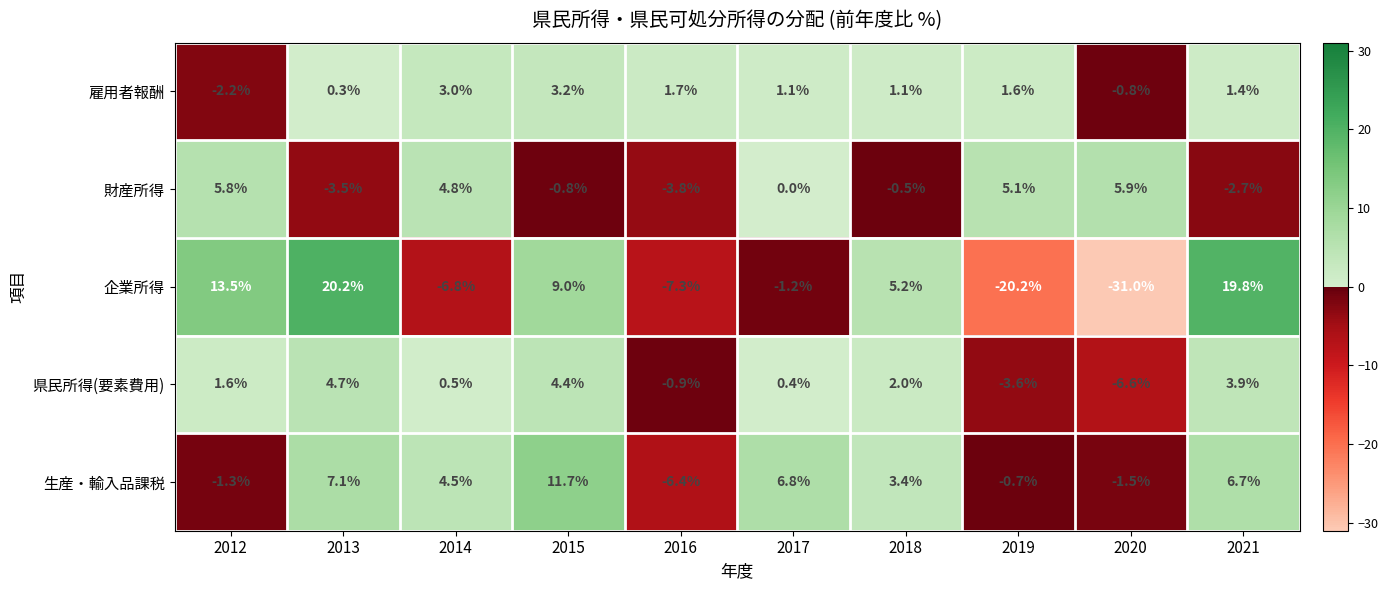

Which series has the widest spread of values?

企業所得